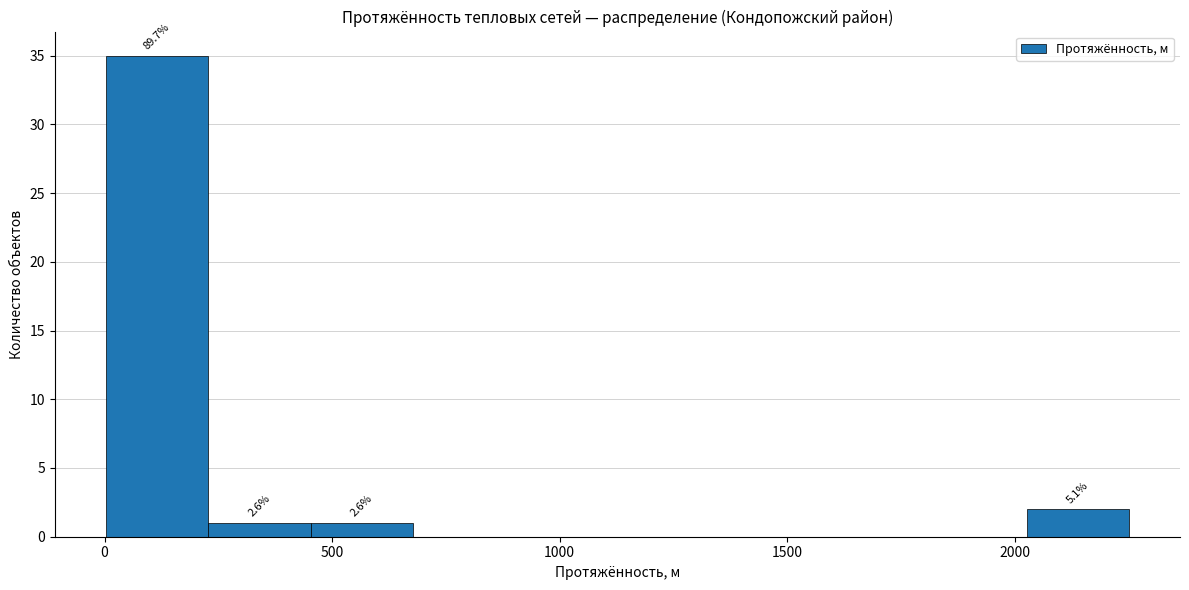

Over which range of the x-axis is the bar tallest?

0 to 250